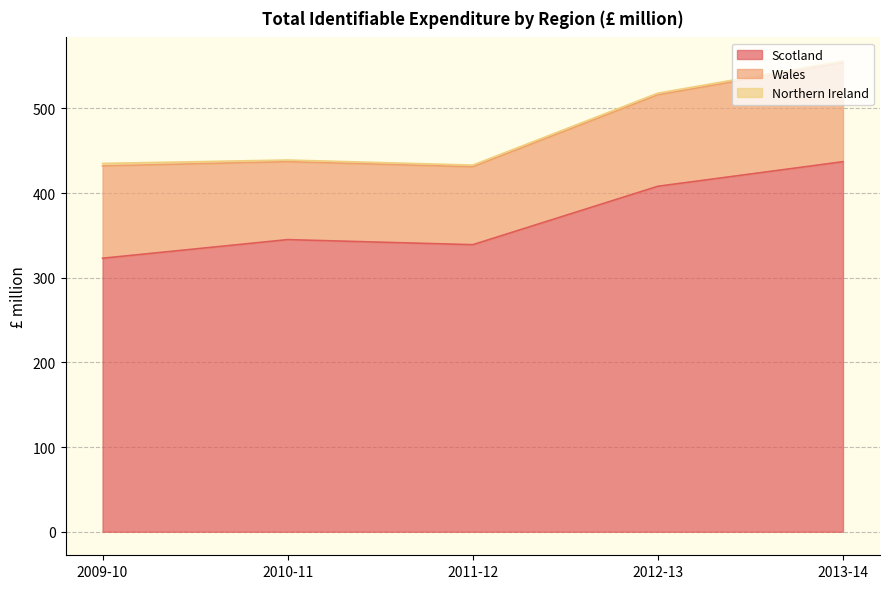

What is the difference between the second highest and second lowest values in the Scotland series?

69